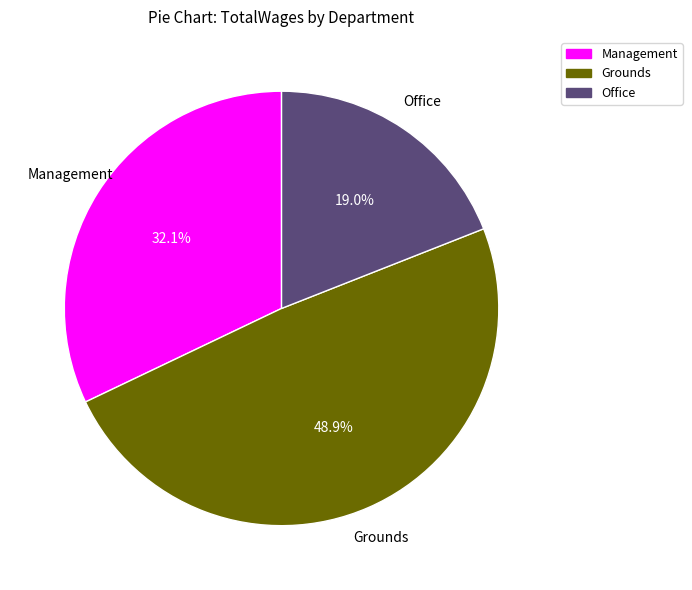

Which category has the biggest portion of the pie?

Grounds